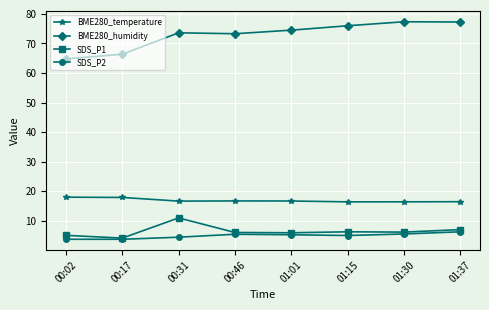

What is the difference between the BME280_humidity values at 00:17 and 00:02?

1.6